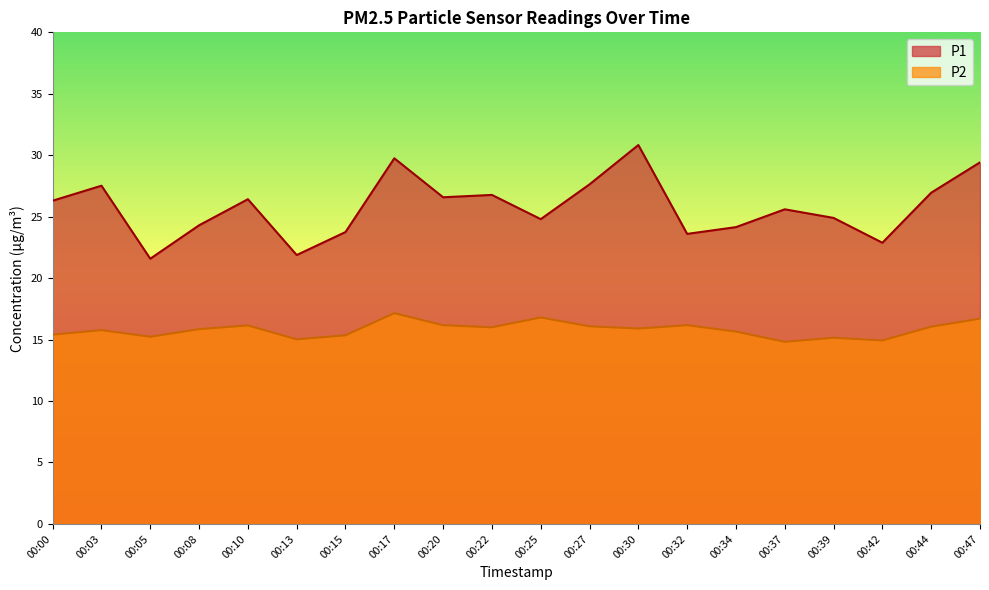

What is the difference between the maximum and minimum values in the P2 series?

2.3